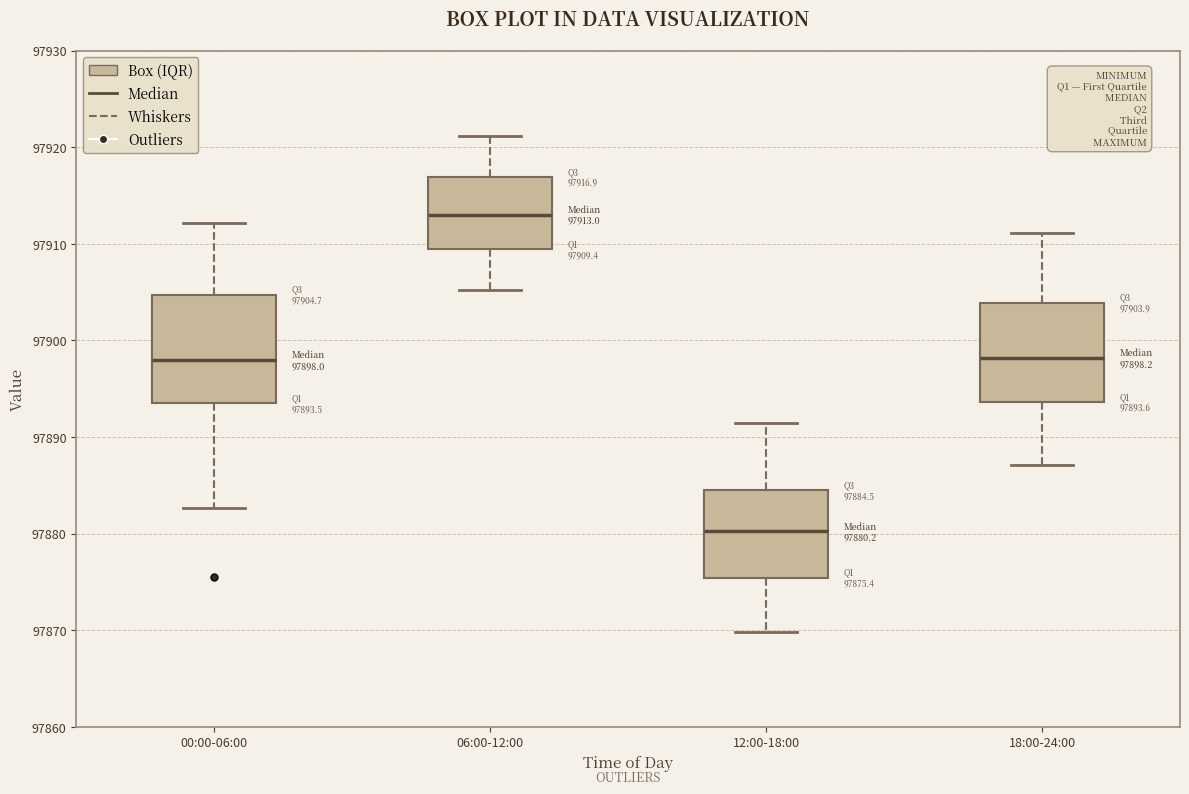

Which box's median line is the lowest?

12:00-18:00